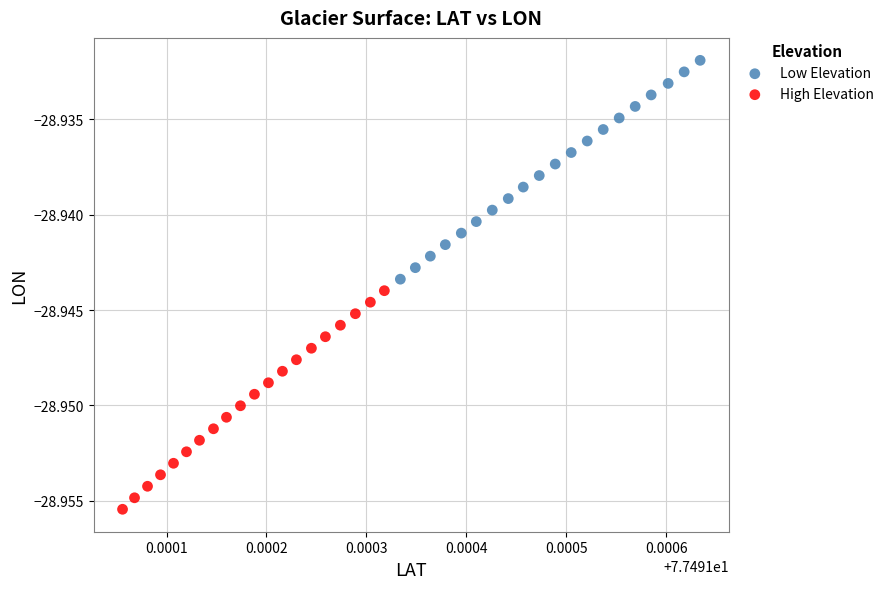

Which series contains the highest Y value?

Low Elevation